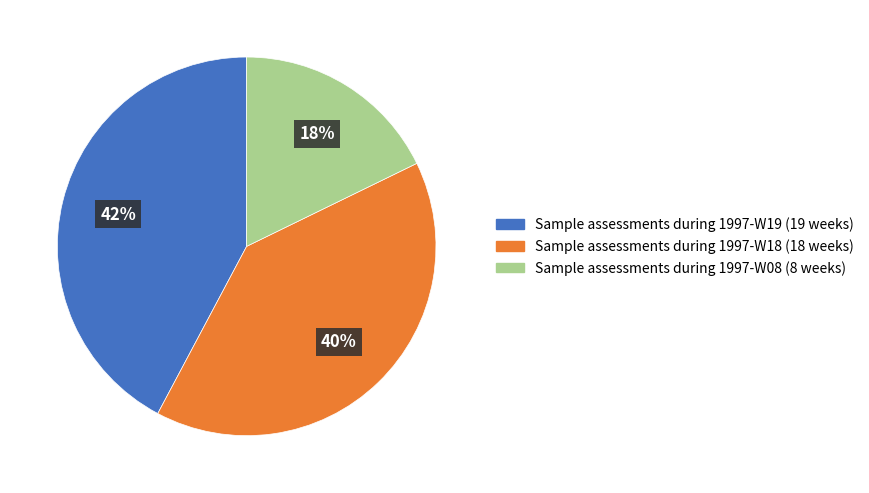

Which has a higher value, Sample assessments during 1997-W08 or Sample assessments during 1997-W18?

Sample assessments during 1997-W18